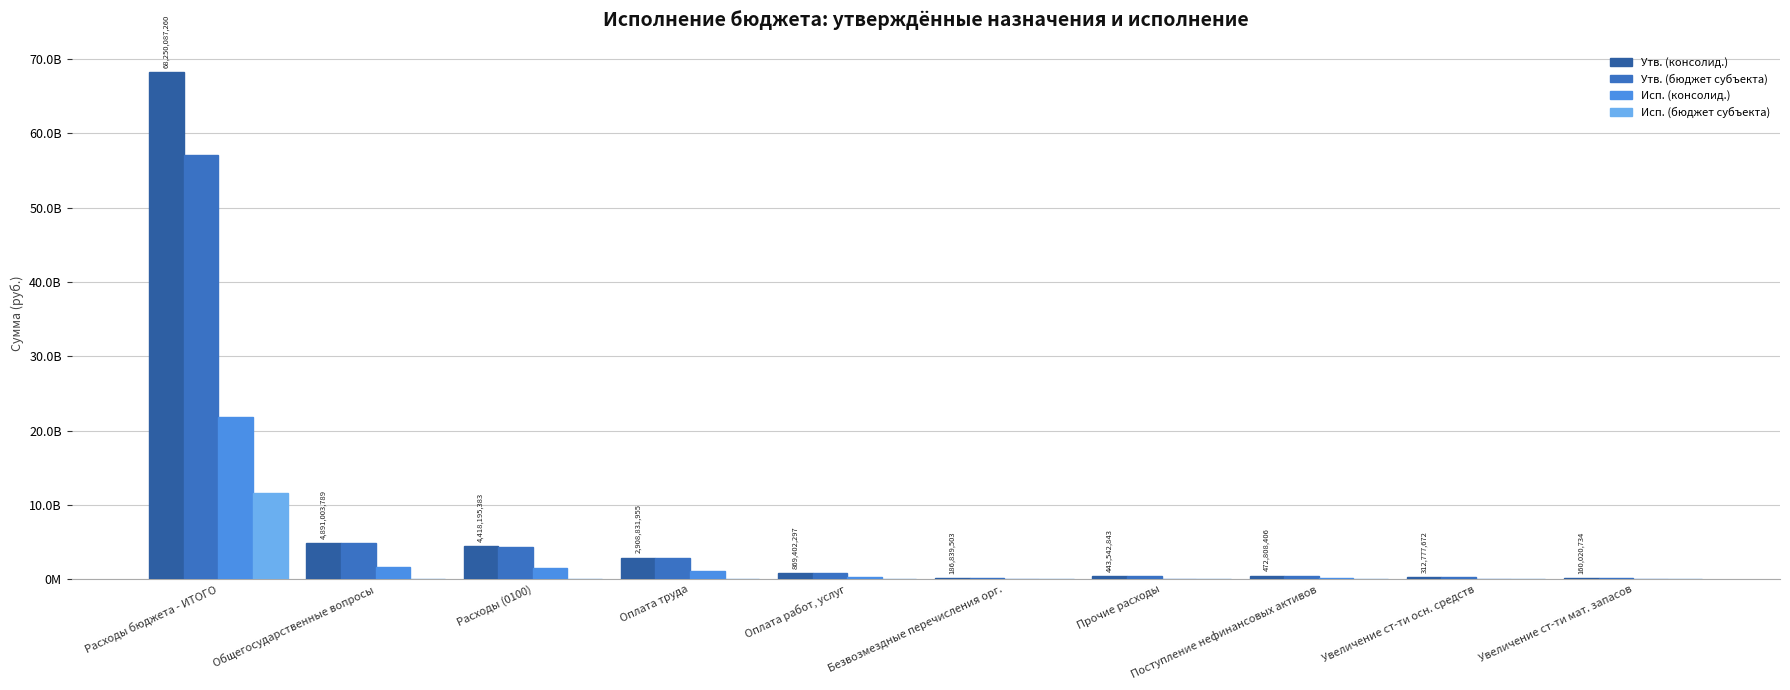

What is the spread (max minus min) of values at Расходы (0100)?

4339931683.3